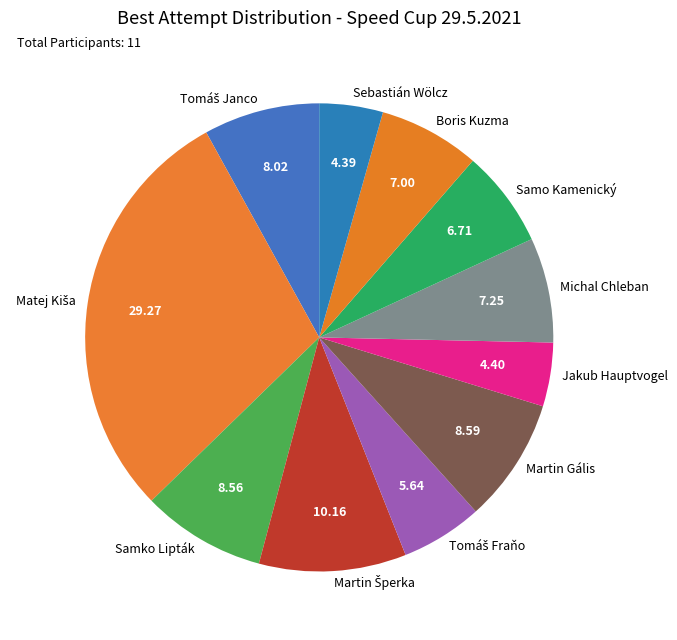

Between Samko Lipták and Samo Kamenický, which is larger?

Samko Lipták